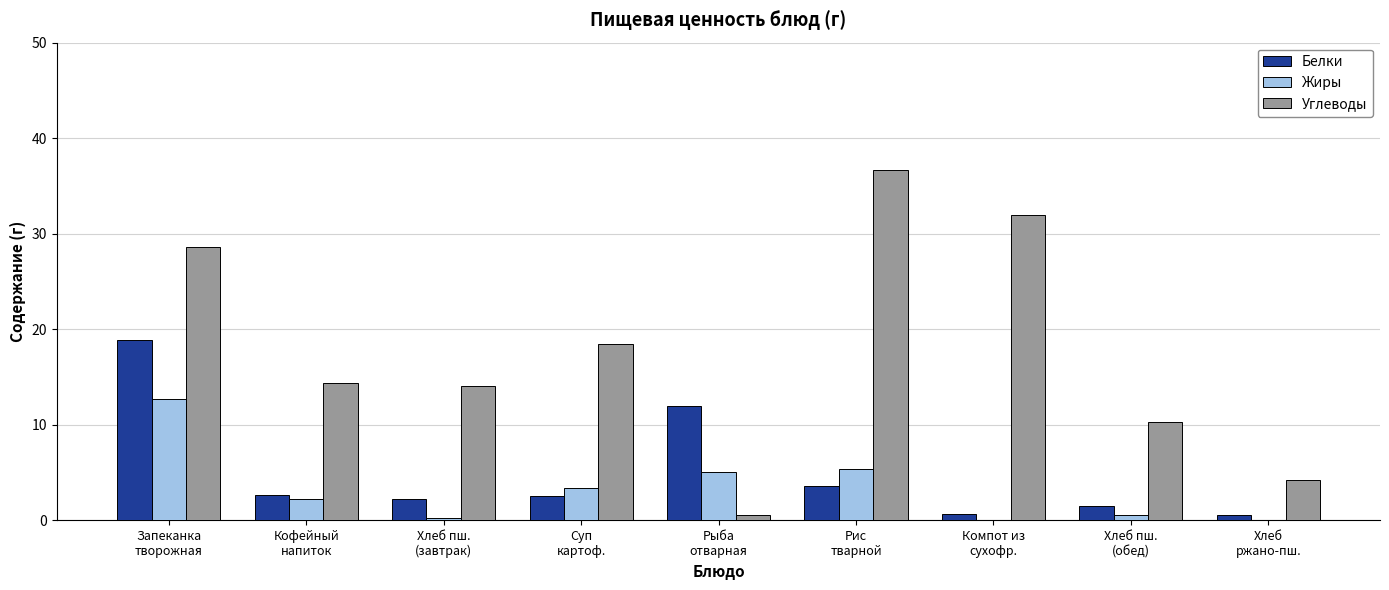

What is the average value of the Углеводы series?

17.7